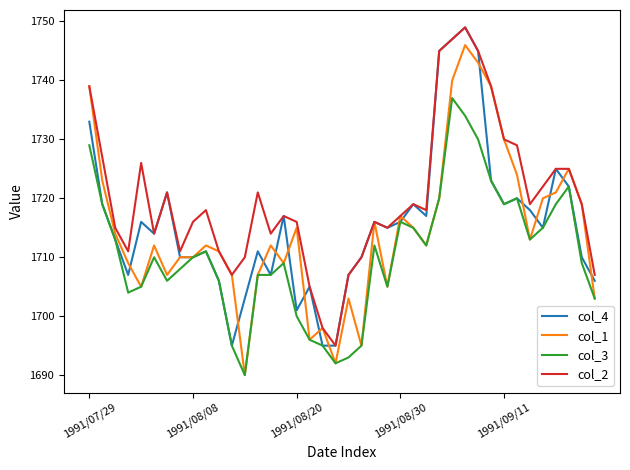

True or false: col_1 has more than 1 interior local peaks.

True